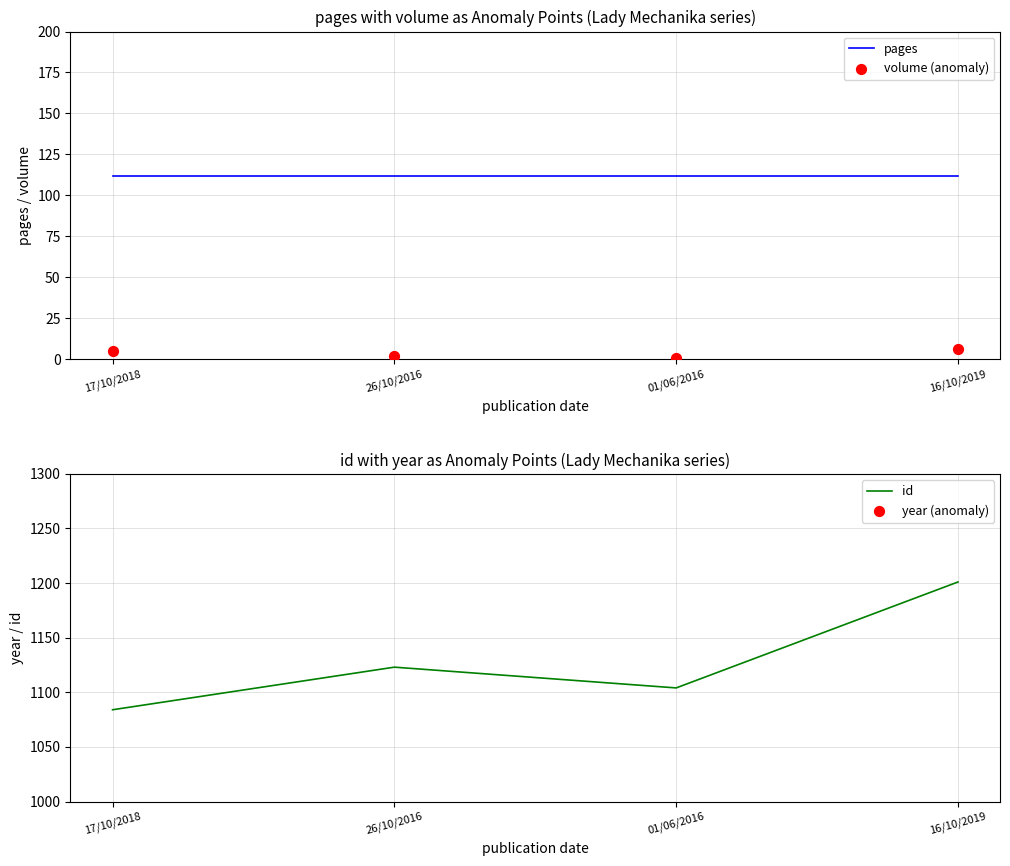

Rank the categories by id value from highest to lowest.

16/10/2019, 26/10/2016, 01/06/2016, 17/10/2018